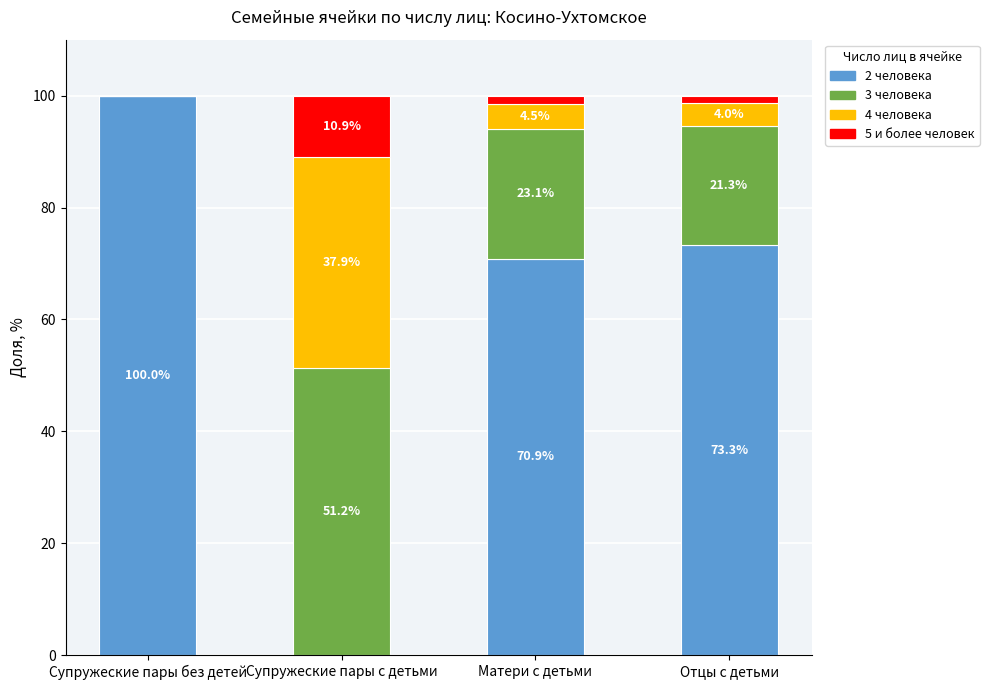

Which category has the highest value in the 2 человека series?

Супружеские пары без детей